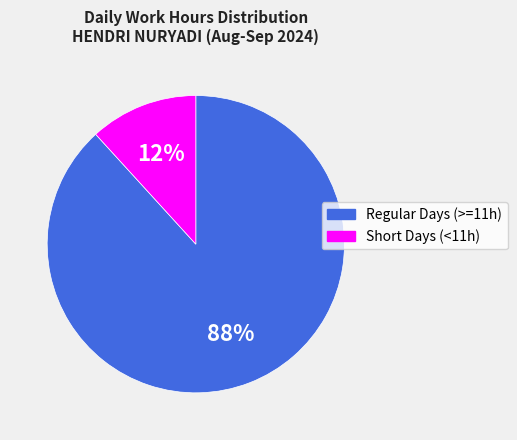

To the nearest percent, what is the difference between the largest and smallest slice percentages?

76%